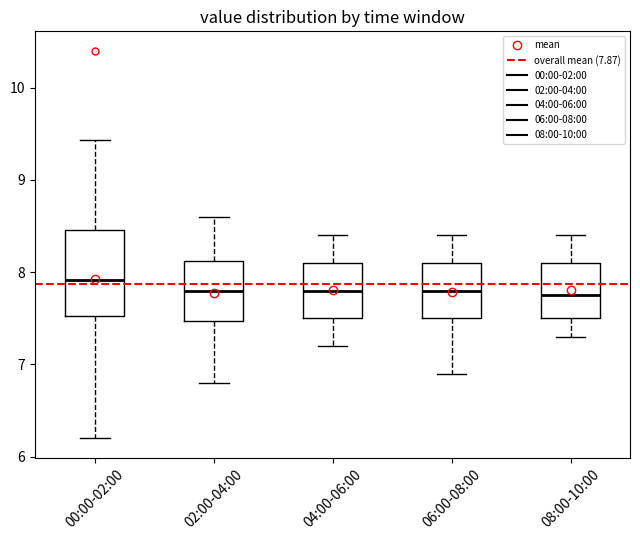

Which box is the tallest, from its lower edge to its upper edge?

00:00-02:00